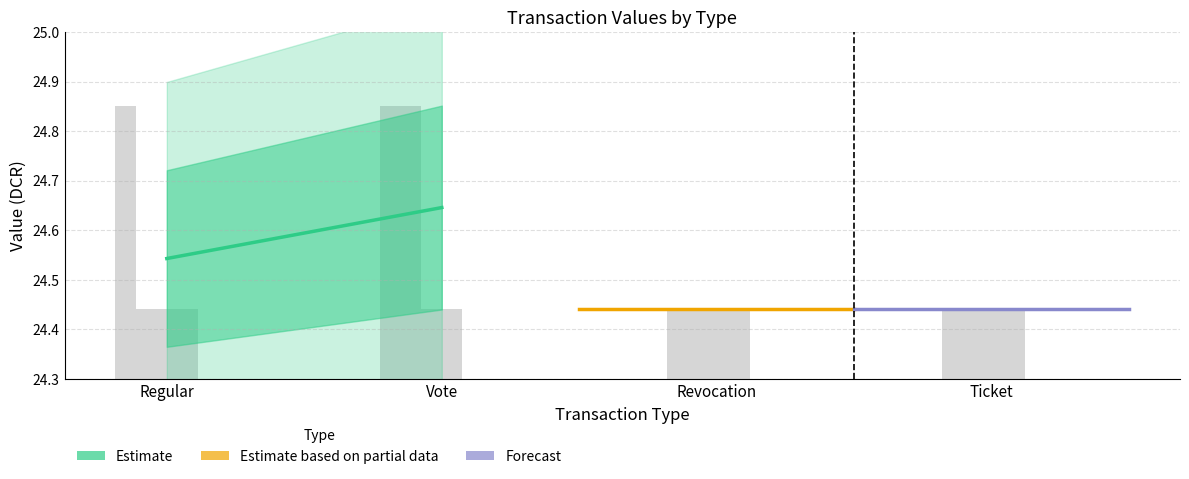

What is the sum of the Estimate based on partial data values at Regular and Vote?

48.9